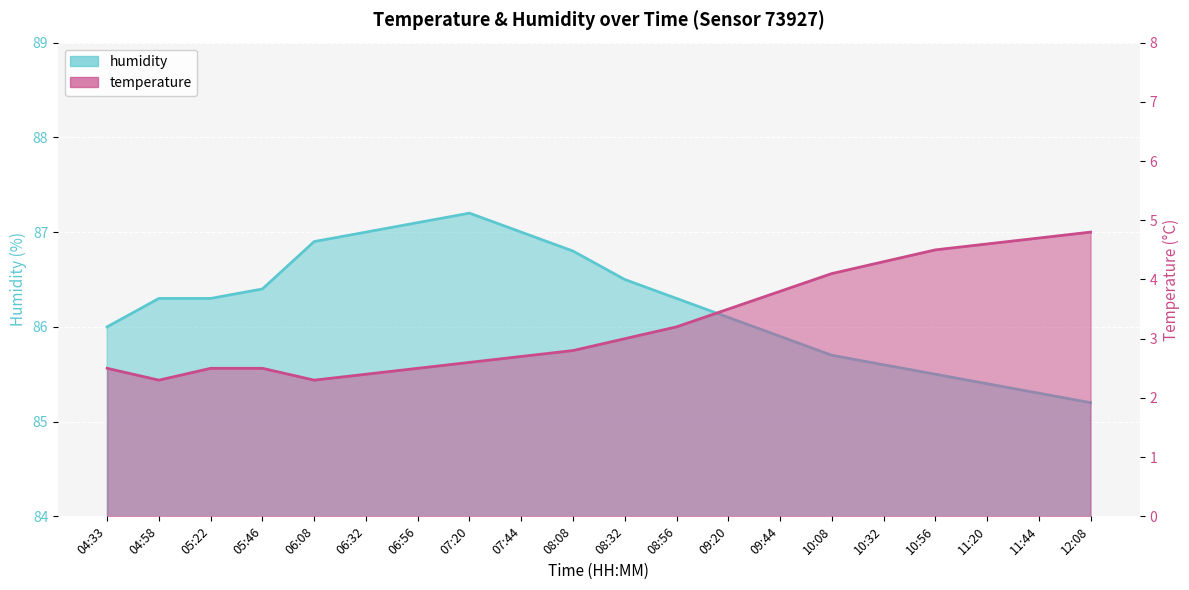

At which label does humidity reach its minimum?

12:08